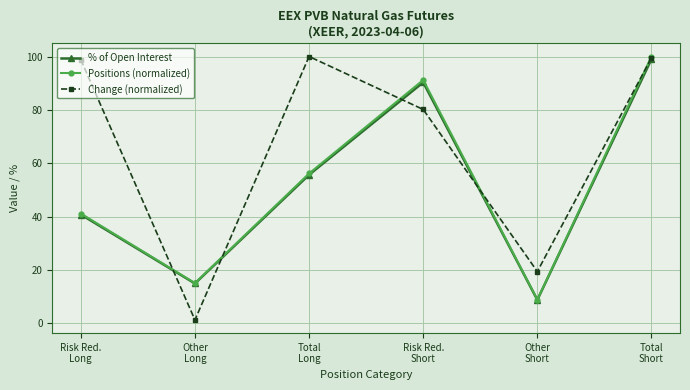

How many data points in Change (normalized) are less than 98?

3